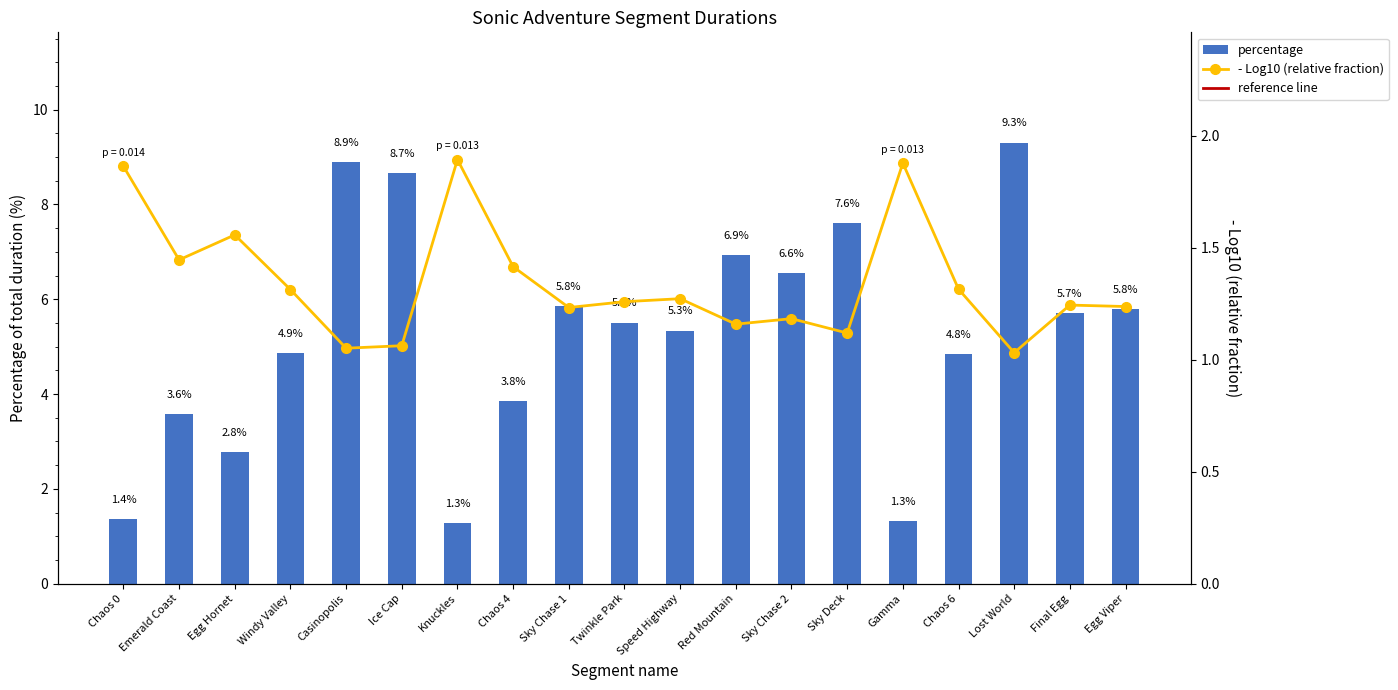

List the labels in order of value, largest first.

Lost World, Casinopolis, Ice Cap, Sky Deck, Red Mountain, Sky Chase 2, Sky Chase 1, Egg Viper, Final Egg, Twinkle Park, Speed Highway, Windy Valley, Chaos 6, Chaos 4, Emerald Coast, Egg Hornet, Chaos 0, Gamma, Knuckles